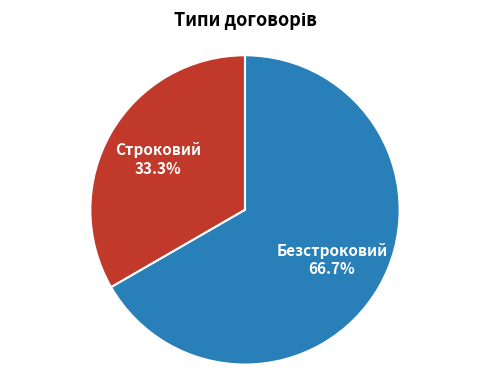

Between Безстроковий and Строковий, which is larger?

Безстроковий